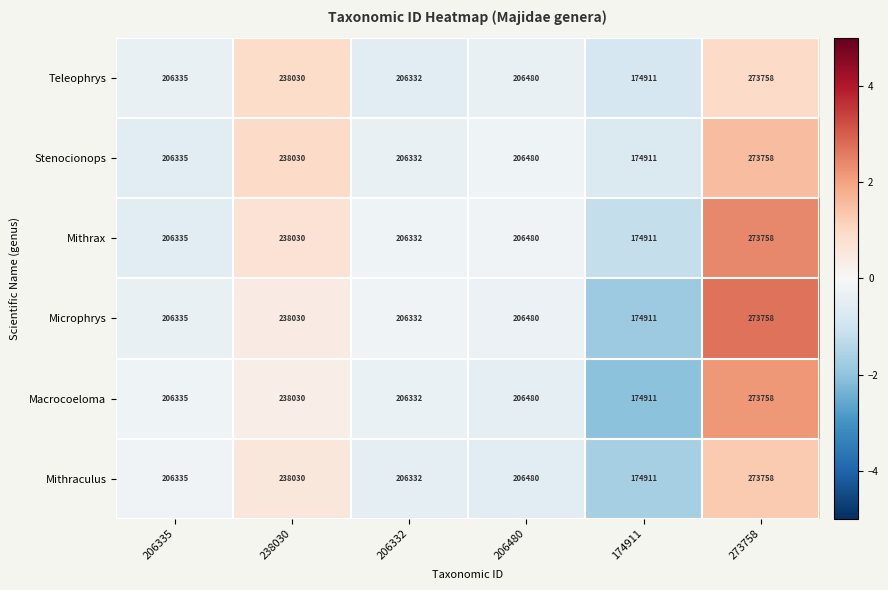

The value of Macrocoeloma at 206480 is 351808. True or false?

False